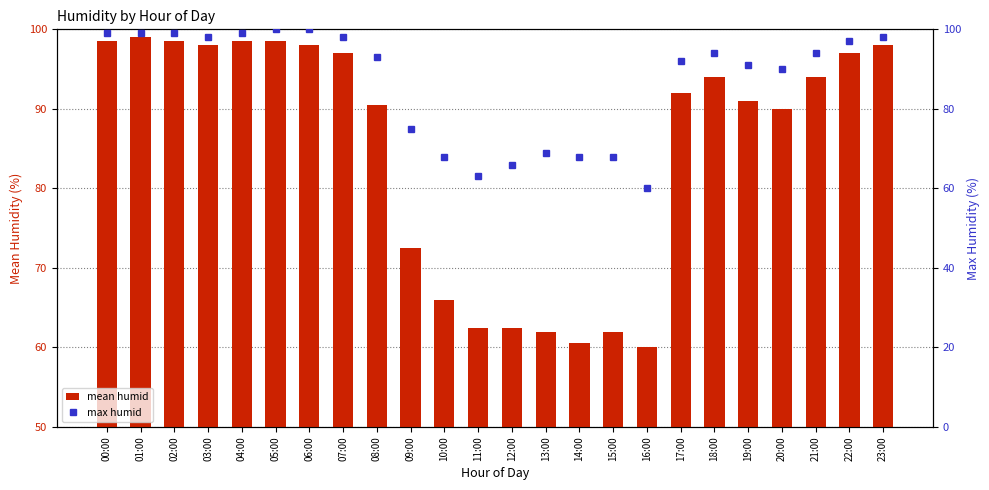

Where does the max humid series first go above 94?

00:00